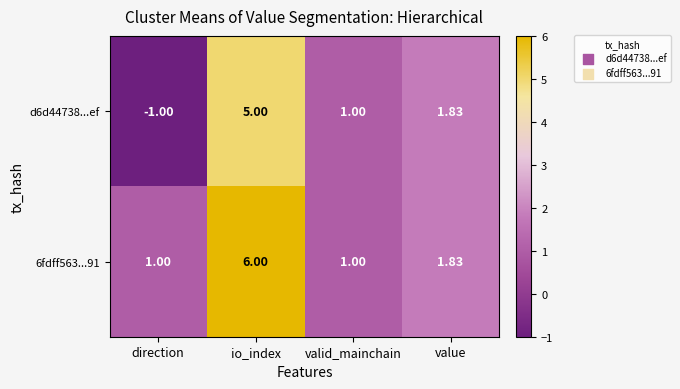

Which category has the highest value across all series?

io_index